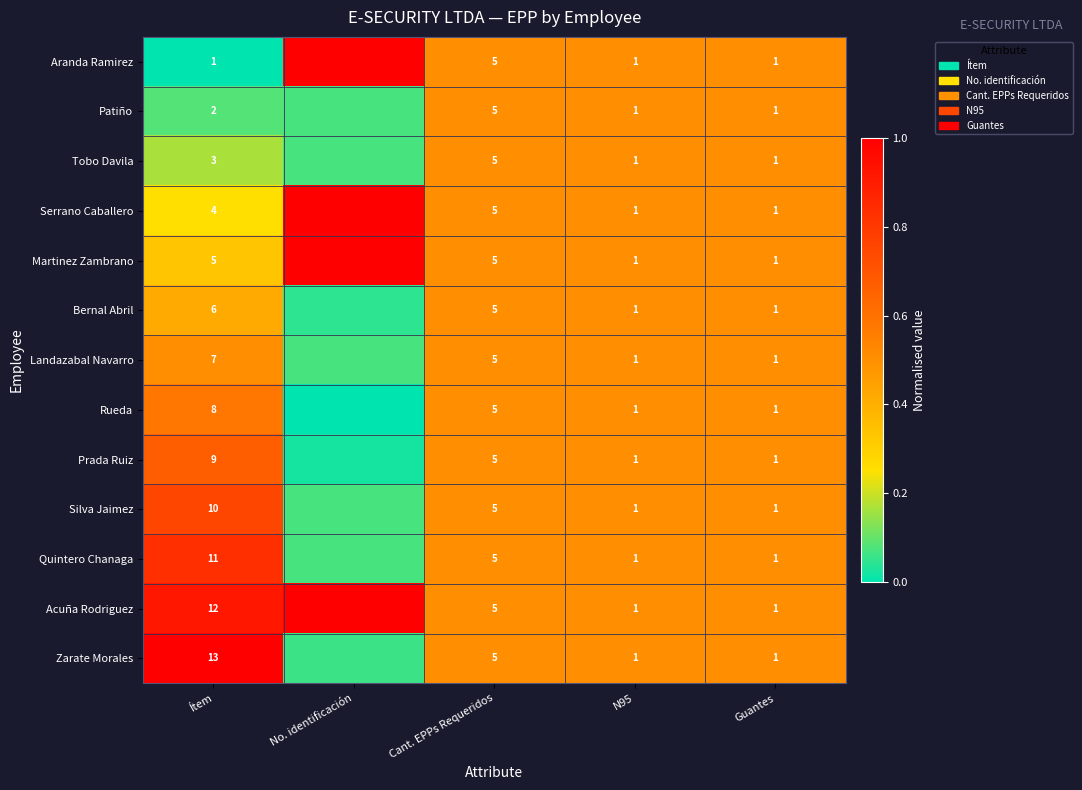

Is the value of Quintero Chanaga at Ítem greater than the value of Prada Ruiz at Cant. EPPs Requeridos?

Yes